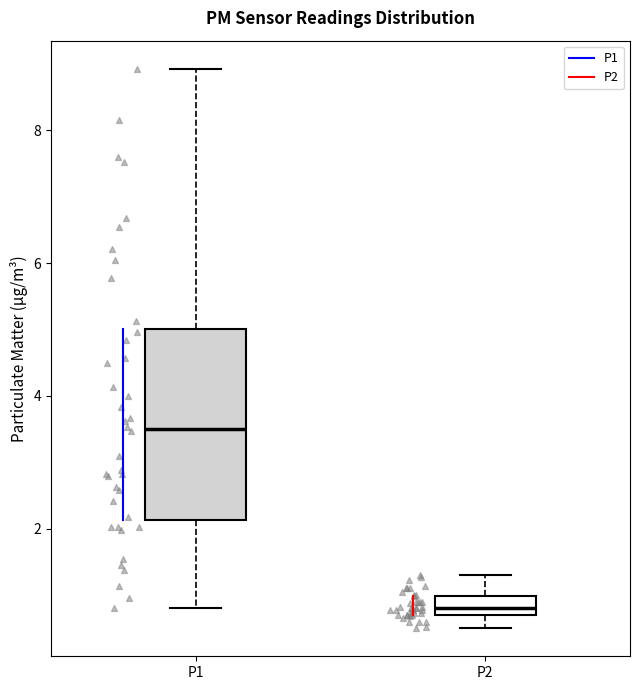

Which box has the highest median line?

P1